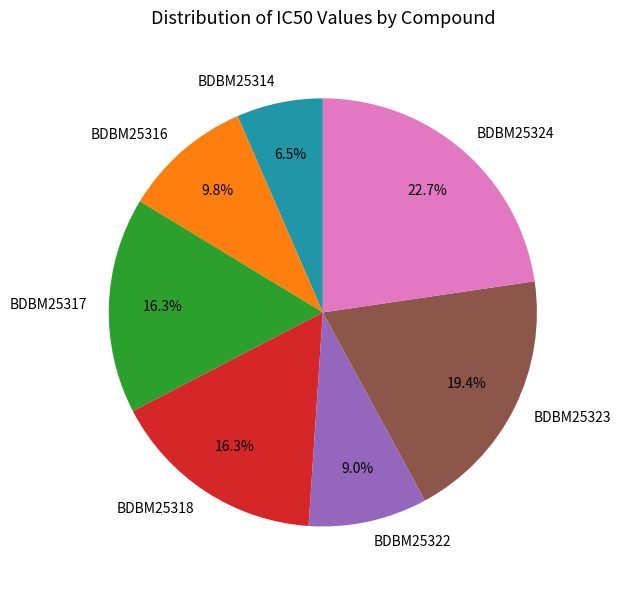

Which category has the smallest portion of the pie?

BDBM25314